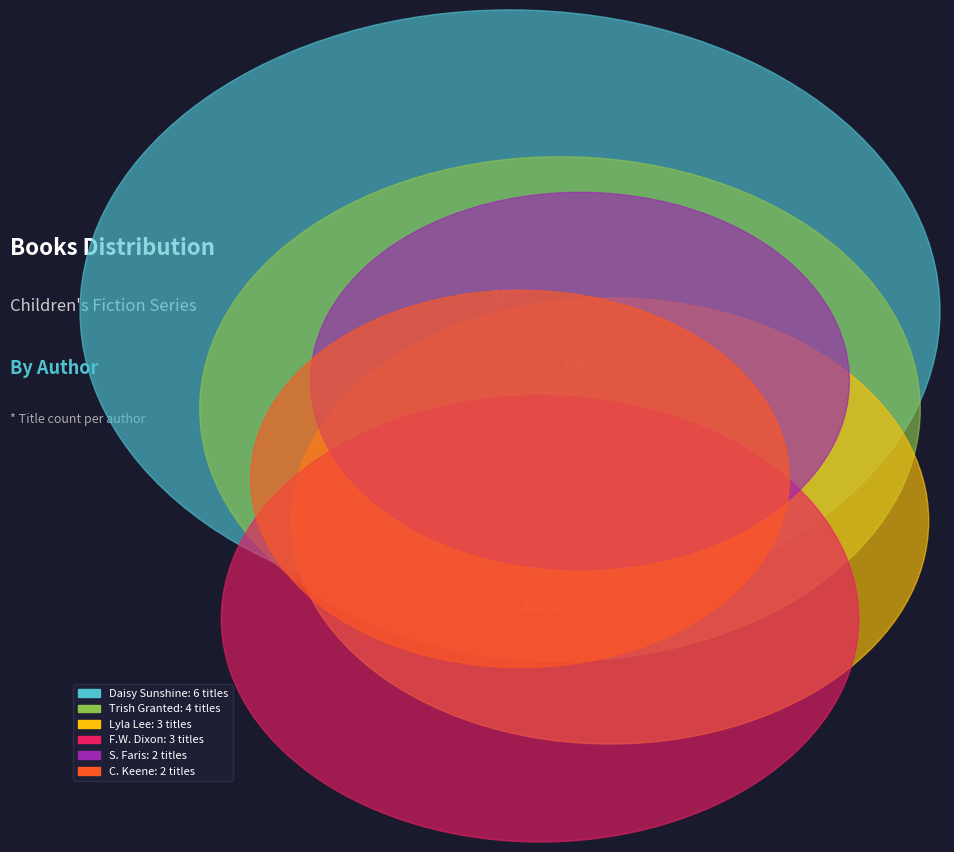

How many slices are in this pie chart?

6